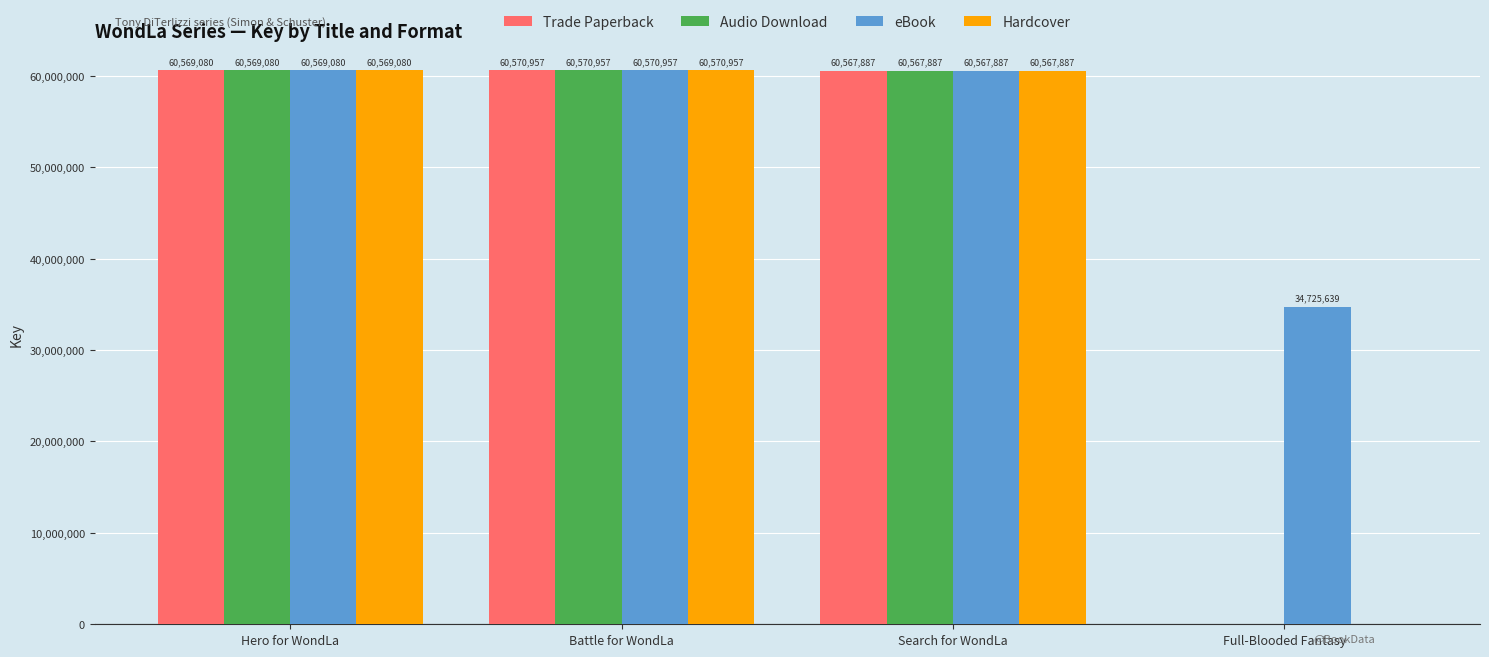

True or false: eBook has a value of 17618665 at Search for WondLa.

False